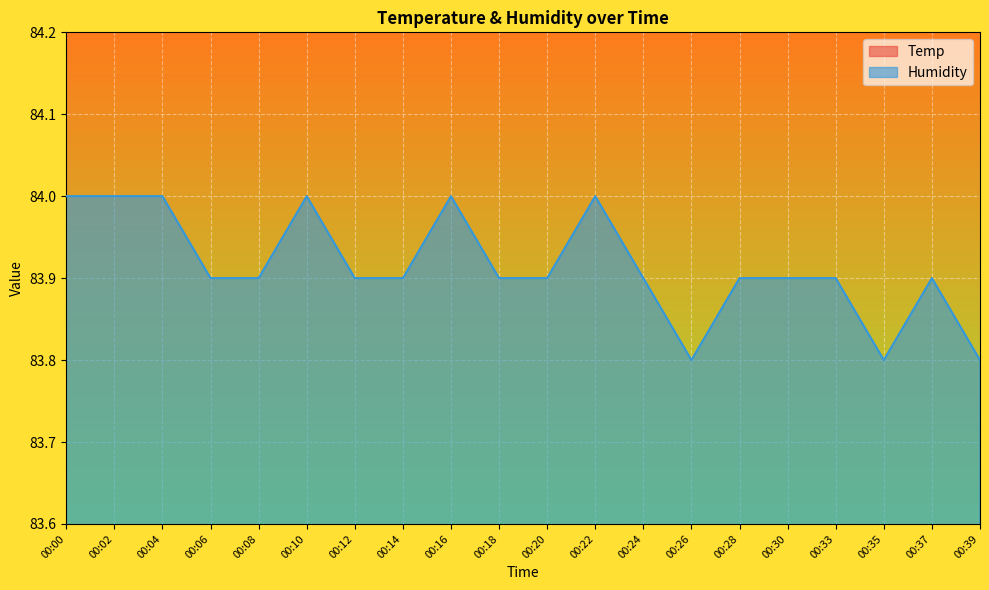

Rank the series at 00:08 from highest to lowest value.

Humidity, Temp